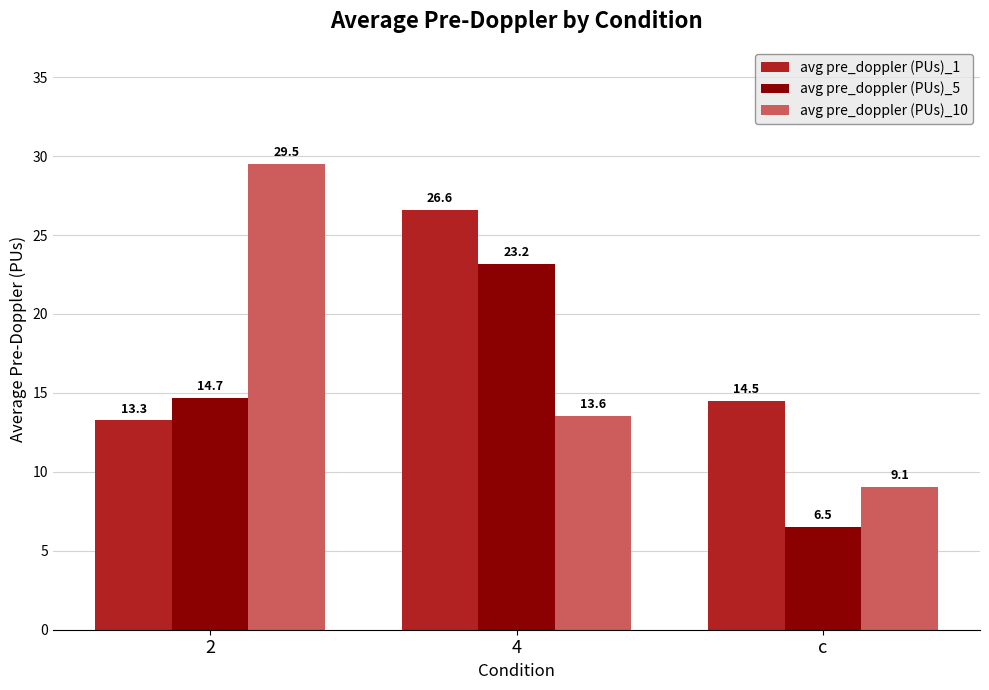

Reading left to right, what are all the values shown in this chart?

avg pre_doppler (PUs)_1: 13.3	26.6	14.5
avg pre_doppler (PUs)_5: 14.7	23.2	6.5
avg pre_doppler (PUs)_10: 29.5	13.6	9.1